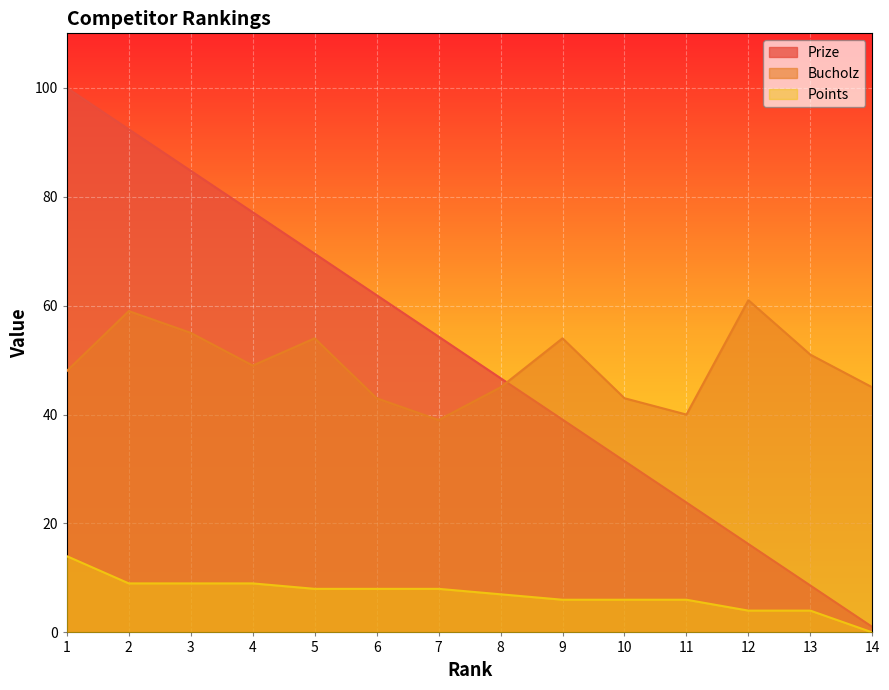

What is the average value of the Points series?

7.0